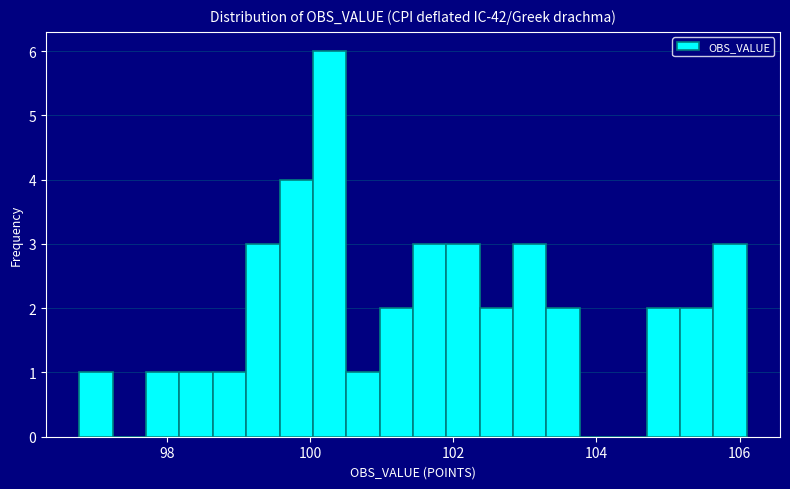

Around what value on the x-axis is the tallest bar? Give the approximate position of its centre, as read against the axis.

100.2